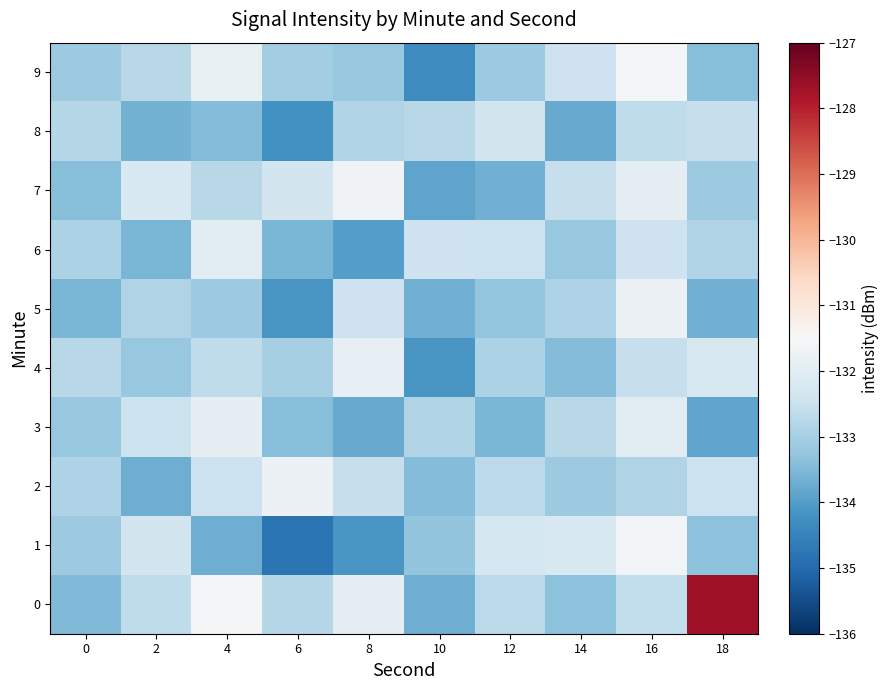

Which category has the lowest value across all series?

6